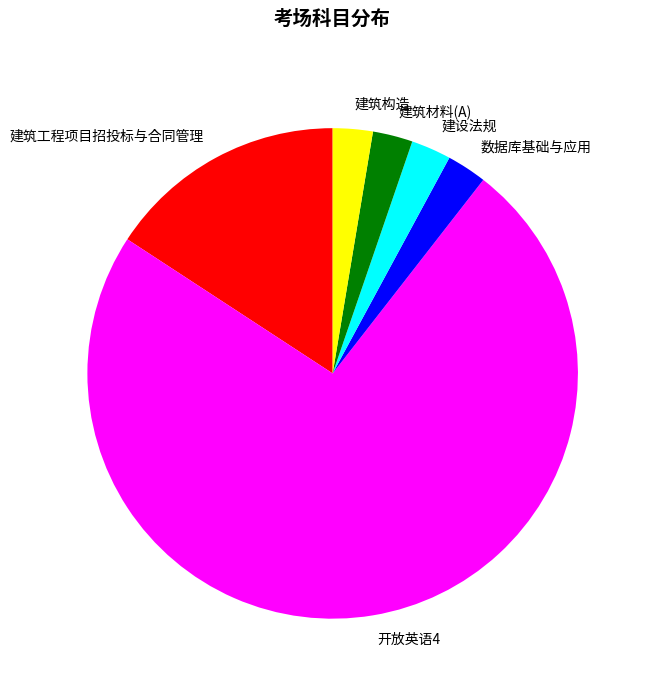

Which slice is the largest?

开放英语4